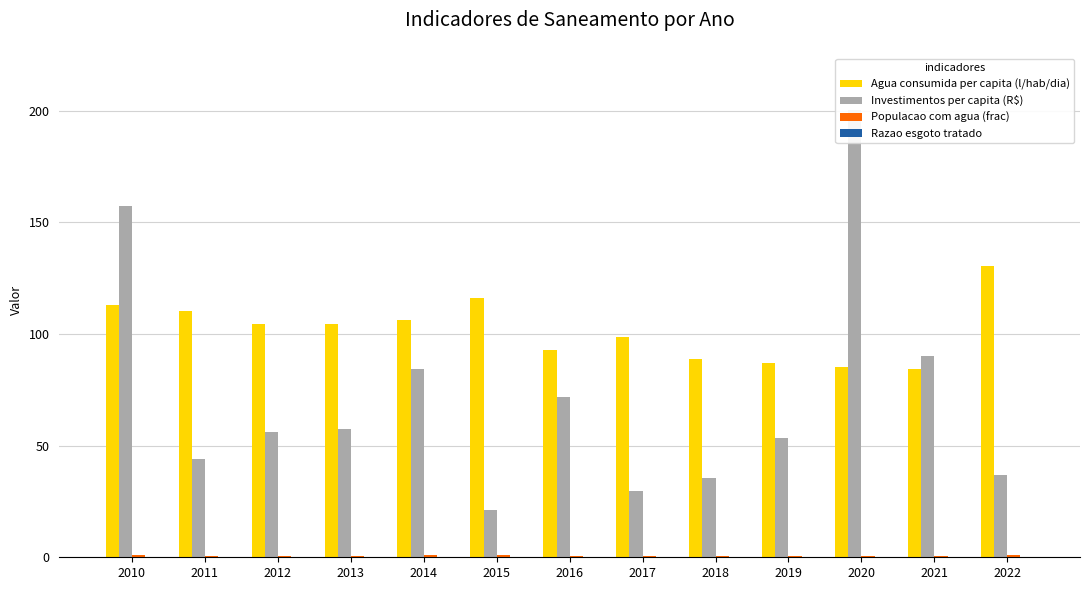

The value of Investimentos per capita (R$) at 2011 is 44.1. True or false?

True